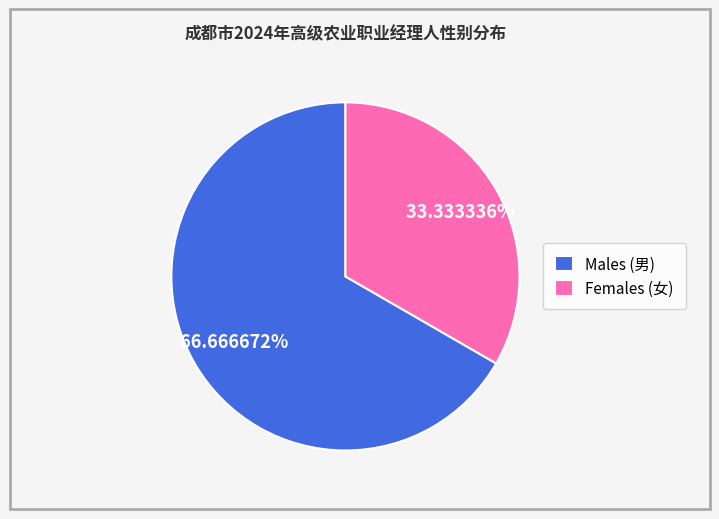

How many slices are in this pie chart?

2